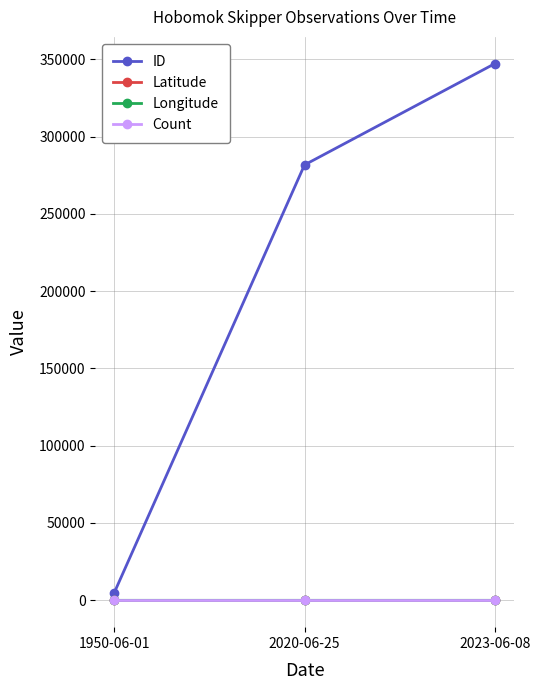

Which series has the largest total across all categories?

ID